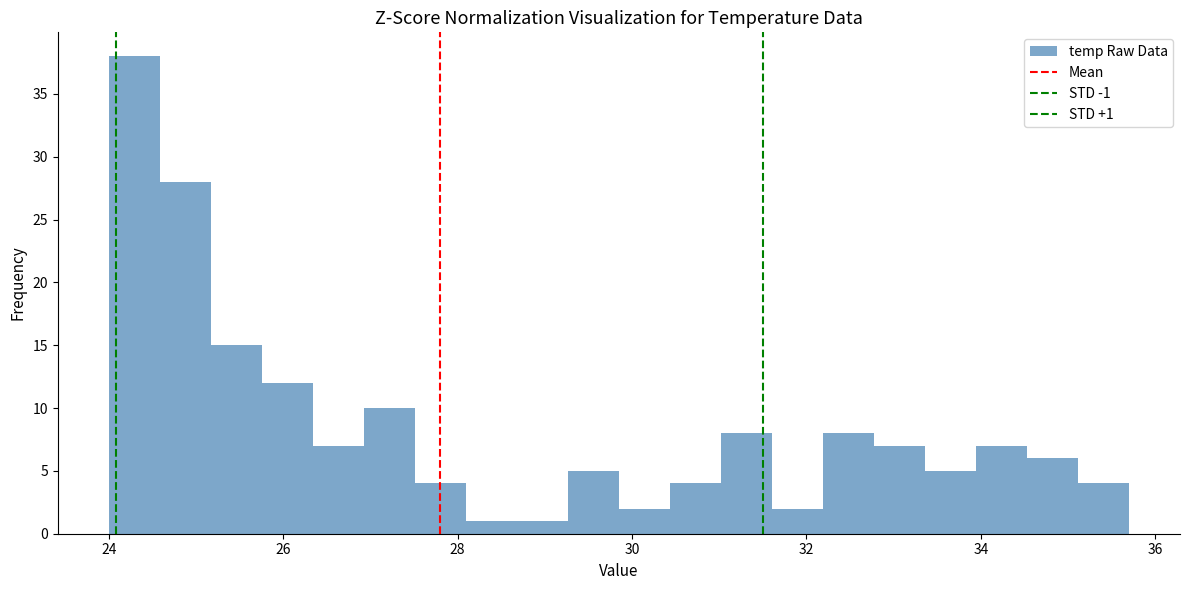

Around what value on the x-axis is the tallest bar? Give the approximate position of its centre, as read against the axis.

24.2